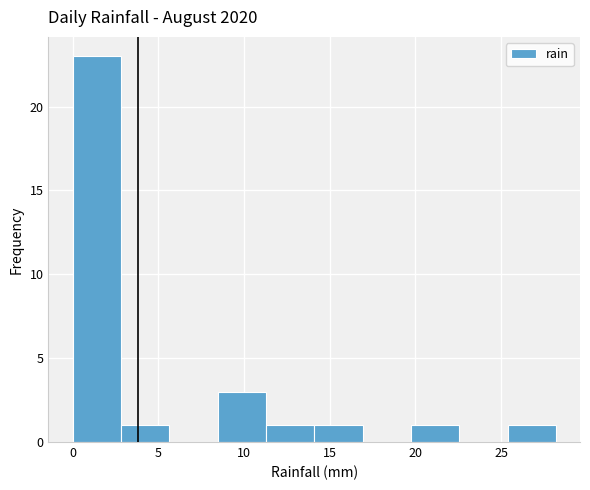

Reading left to right, list every bar in this chart as the range it spans on the x-axis followed by its height. Neither the bar edges nor the heights are printed on the chart, so give them approximately, as read against the axes.

0.0 to 3.0: 23
3.0 to 5.5: 1
5.5 to 8.5: 0
8.5 to 11.5: 3
11.5 to 14.0: 1
14.0 to 17.0: 1
17.0 to 19.5: 0
19.5 to 22.5: 1
22.5 to 25.5: 0
25.5 to 28.0: 1